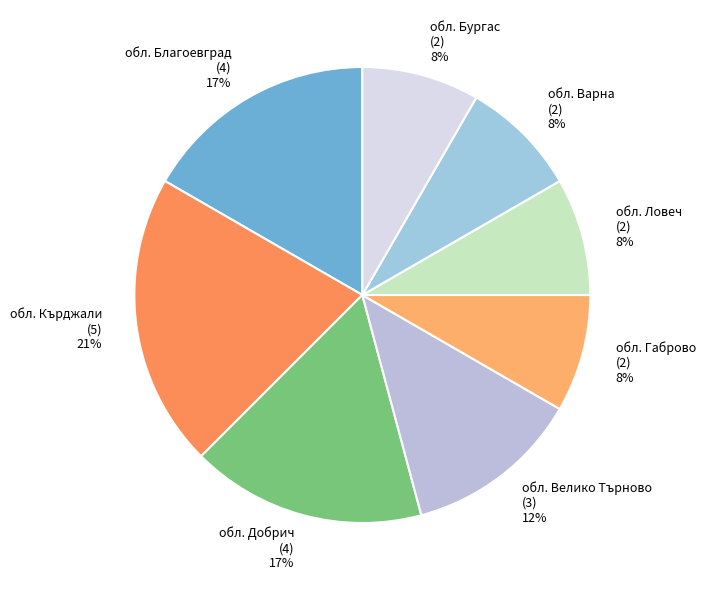

To the nearest percent, what percentage of the pie is обл. Габрово?

8%